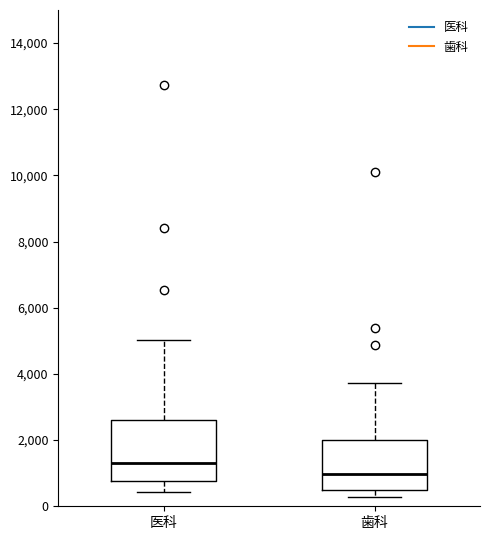

Reading left to right, transcribe this box plot: for each box, give where its median line is, the range the box spans, and where its two whiskers end, as read against the y-axis. The values are not printed on the chart, so give them approximately, as read against the axis.

医科: median 1400, box 800 to 2600, whiskers 400 to 5000
歯科: median 1000, box 400 to 2000, whiskers 200 to 3800